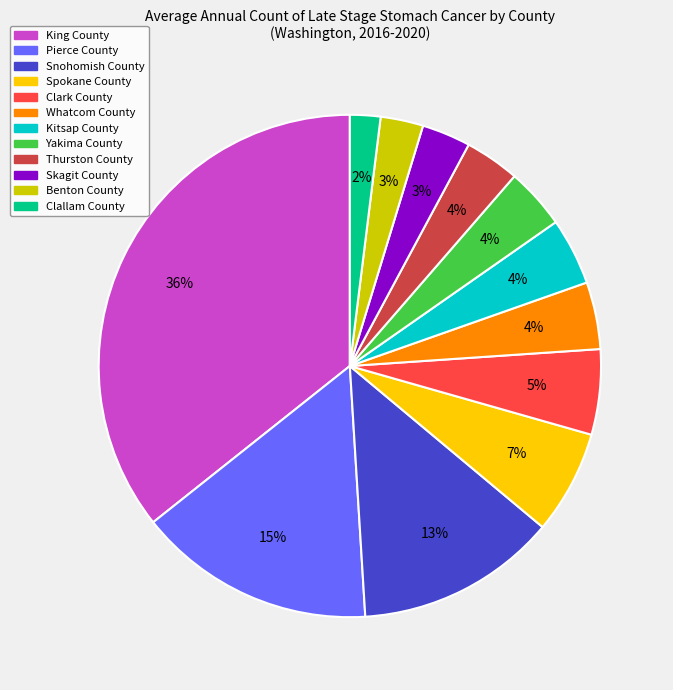

What is the smallest slice in the pie chart?

Clallam County